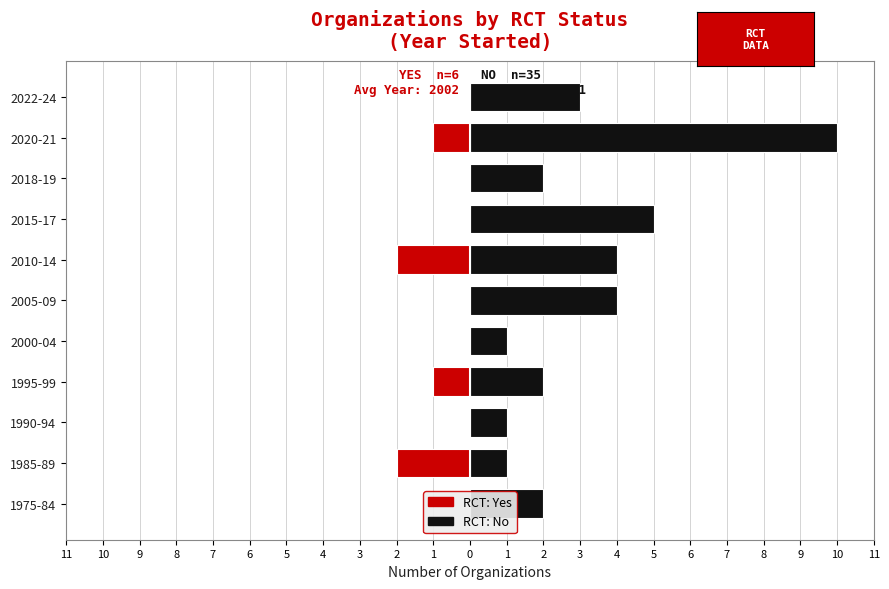

What is the value of the Yes (RCT) bar at the 7th from the left?

-2